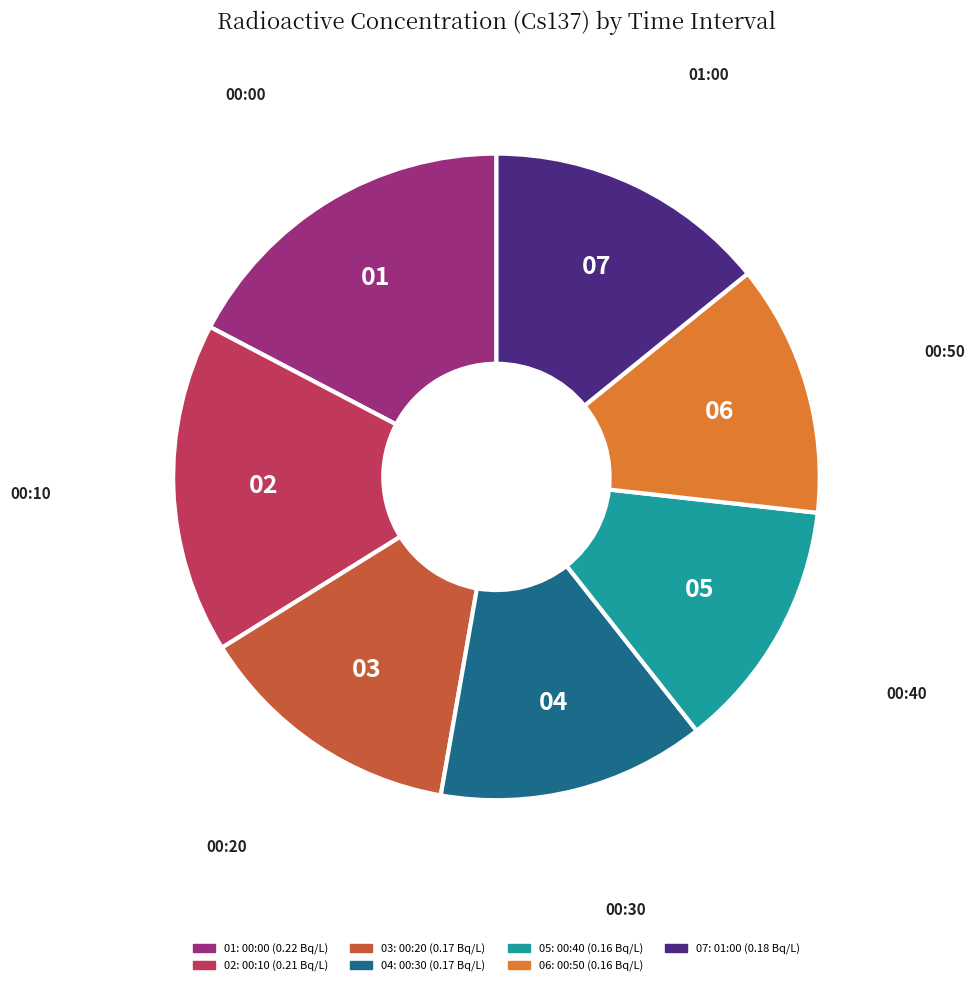

Is there a majority slice in this chart?

No